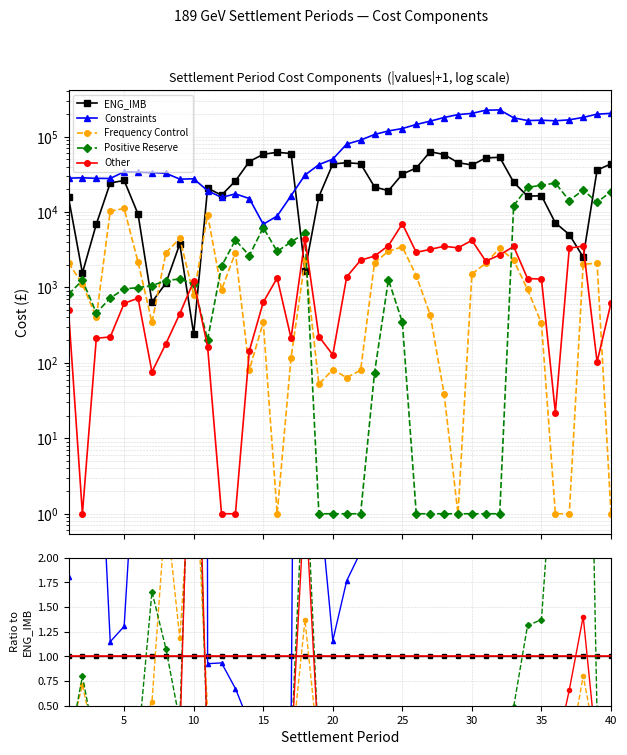

Reading left to right, transcribe all the data shown in this chart.

ENG_IMB: 1.0	1.0	1.0	1.0	1.0	1.0	1.0	1.0	1.0	1.0	1.0	1.0	1.0	1.0	1.0	1.0	1.0	1.0	1.0	1.0	1.0	1.0	1.0	1.0	1.0	1.0	1.0	1.0	1.0	1.0	1.0	1.0	1.0	1.0	1.0	1.0	1.0	1.0	1.0	1.0
Constraints: 1.8	18.3	4.1	1.1	1.3	3.6	52.1	28.7	7.2	114.1	0.9	0.9	0.7	0.3	0.1	0.1	0.3	18.5	2.7	1.2	1.8	2.1	5.0	6.2	4.0	3.8	2.5	3.1	4.3	4.8	4.3	4.2	7.1	10.1	10.0	22.6	33.1	71.0	5.5	4.7
Frequency Control: 0.1	0.7	0.1	0.4	0.4	0.2	0.5	2.5	1.2	3.3	0.4	0.1	0.1	0.0	0.0	0.0	0.0	1.4	0.0	0.0	0.0	0.0	0.1	0.2	0.1	0.0	0.0	0.0	0.0	0.0	0.0	0.1	0.1	0.1	0.0	0.0	0.0	0.8	0.1	0.0
Positive Reserve: 0.1	0.8	0.1	0.0	0.0	0.1	1.7	1.1	0.3	4.6	0.0	0.1	0.2	0.1	0.1	0.0	0.1	3.1	0.0	0.0	0.0	0.0	0.0	0.1	0.0	0.0	0.0	0.0	0.0	0.0	0.0	0.0	0.5	1.3	1.4	3.4	2.8	7.8	0.4	0.4
Other: 0.0	0.0	0.0	0.0	0.0	0.1	0.1	0.2	0.1	5.0	0.0	0.0	0.0	0.0	0.0	0.0	0.0	2.7	0.0	0.0	0.0	0.1	0.1	0.2	0.2	0.1	0.1	0.1	0.1	0.1	0.0	0.1	0.1	0.1	0.1	0.0	0.7	1.4	0.0	0.0